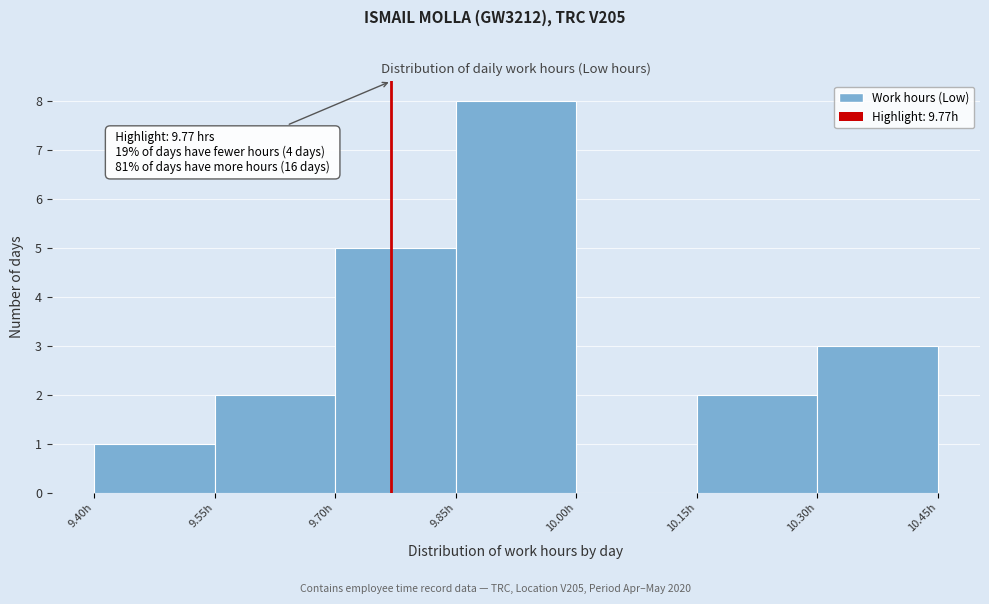

Which range on the x-axis has the tallest bar?

9.85 to 10.00